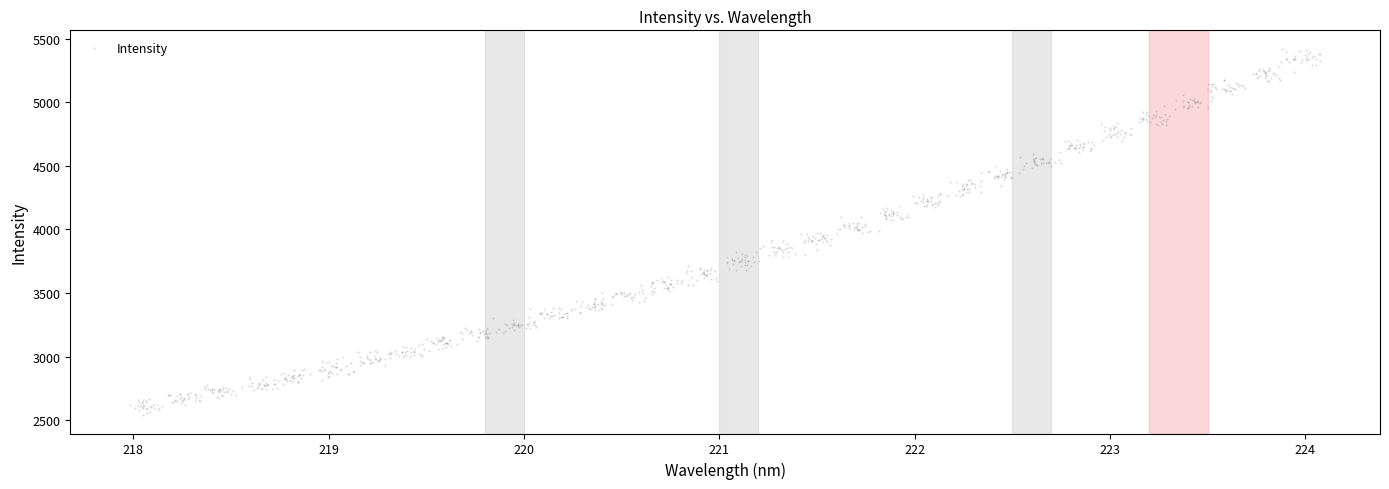

What is the range of Y values (max minus min)?

2883.4